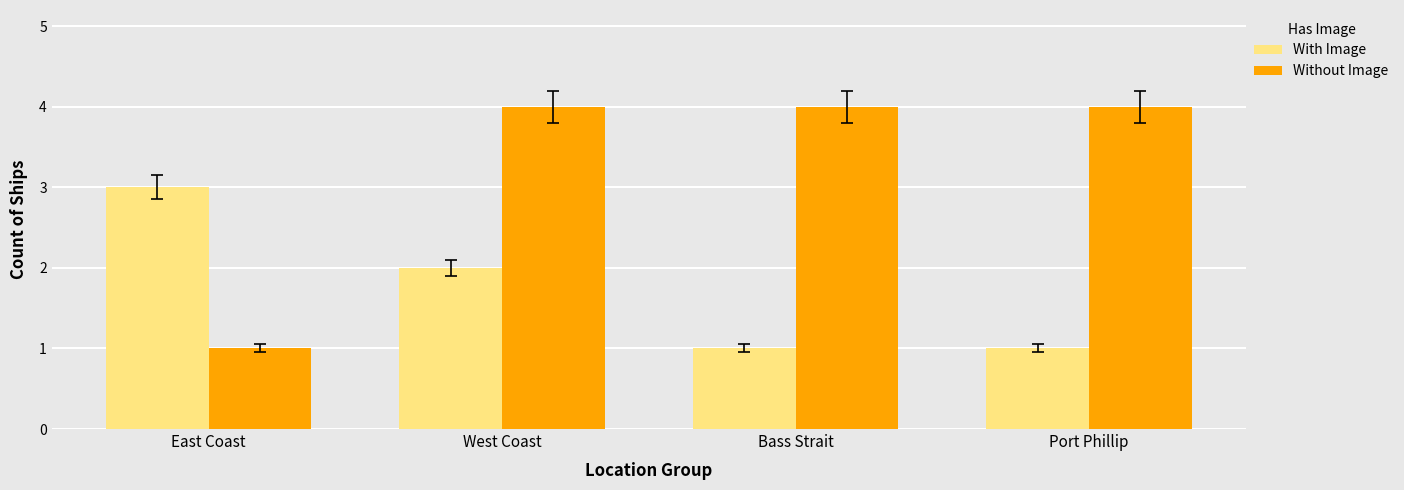

Which series changed the most between East Coast and West Coast?

Without Image